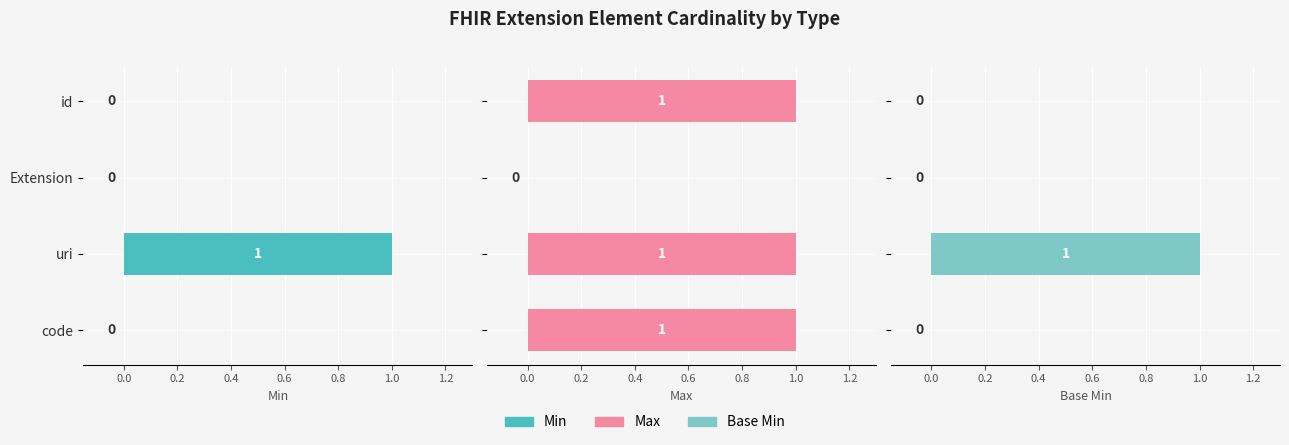

Count the number of categories in the chart.

4